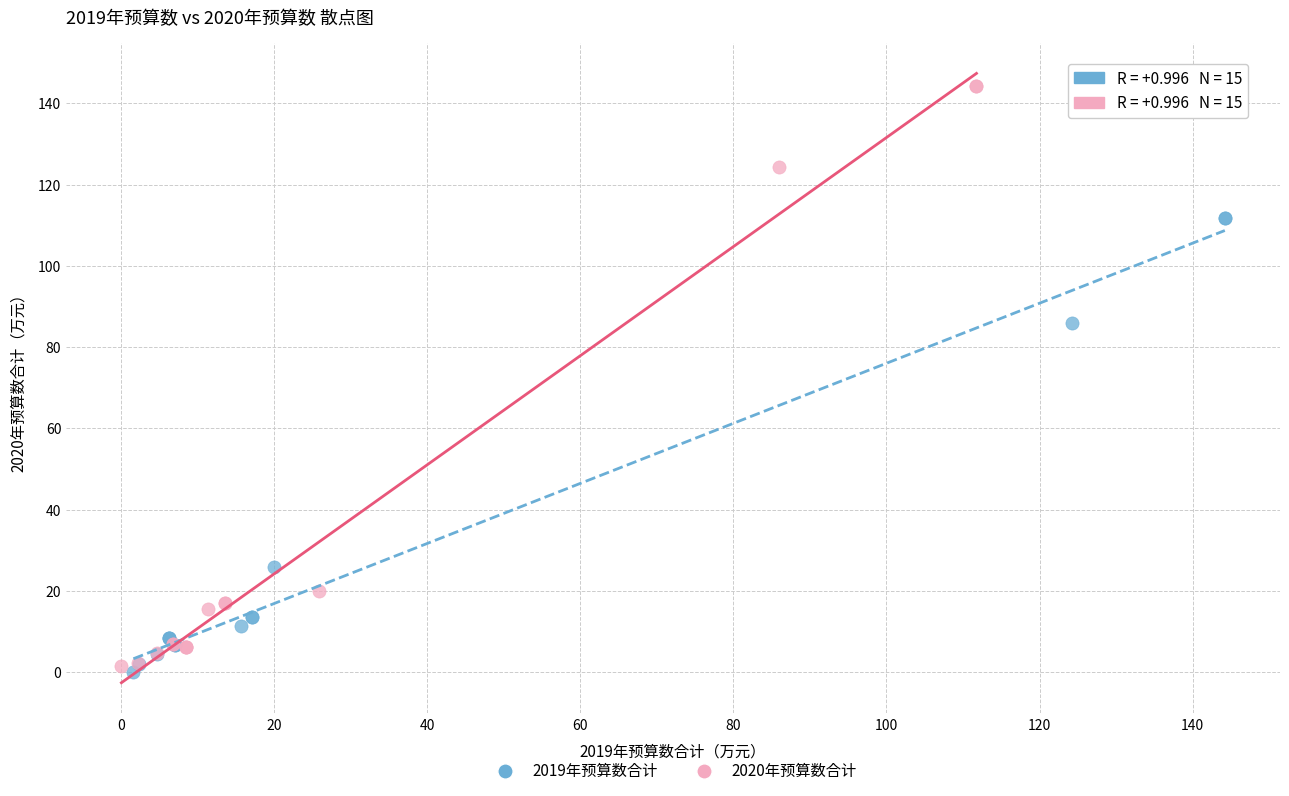

What are all the series names shown in the legend?

2019年预算数合计, 2020年预算数合计